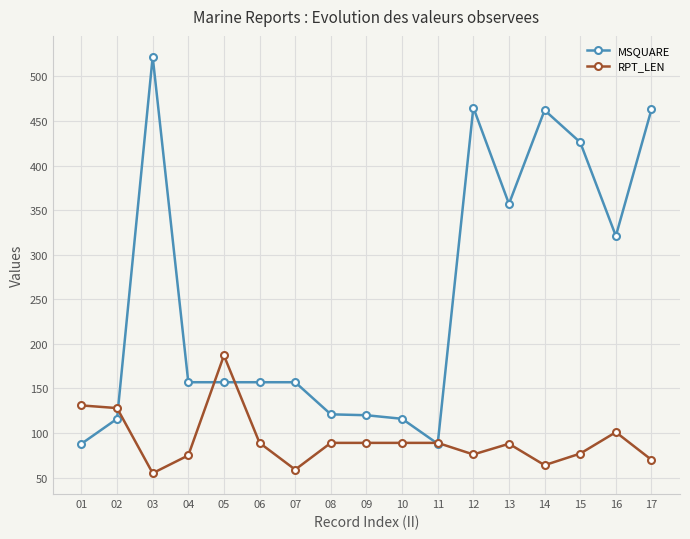

At which category does MSQUARE reach its first local peak?

03